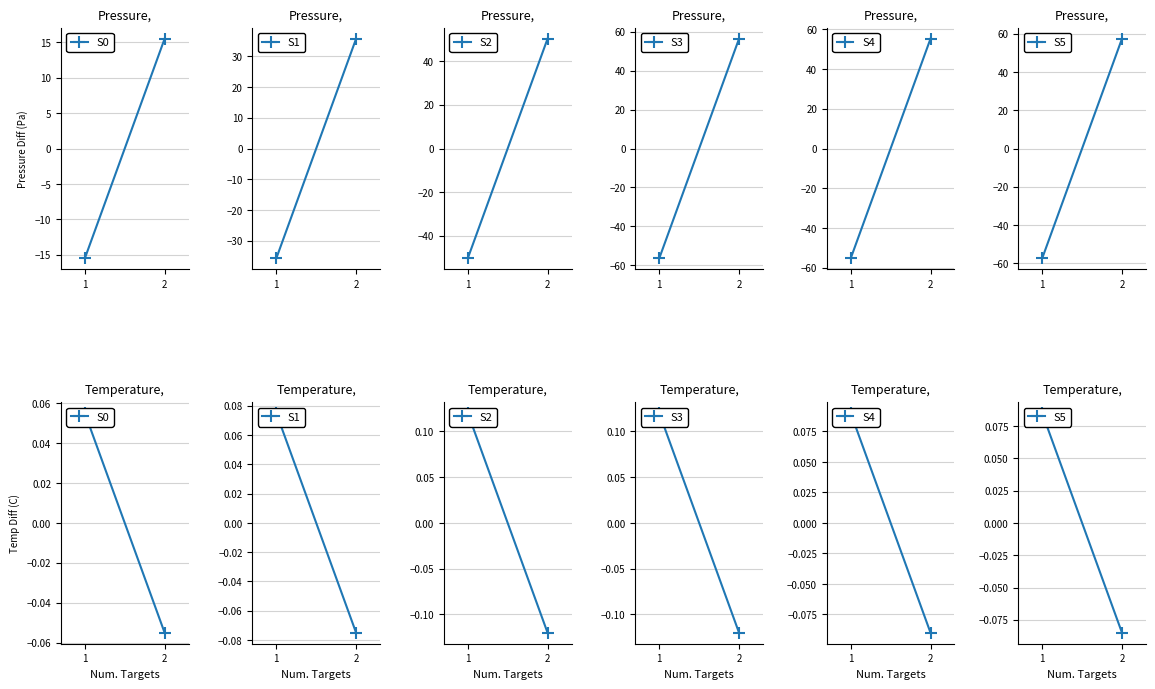

At which label is S0 closest to 0?

1